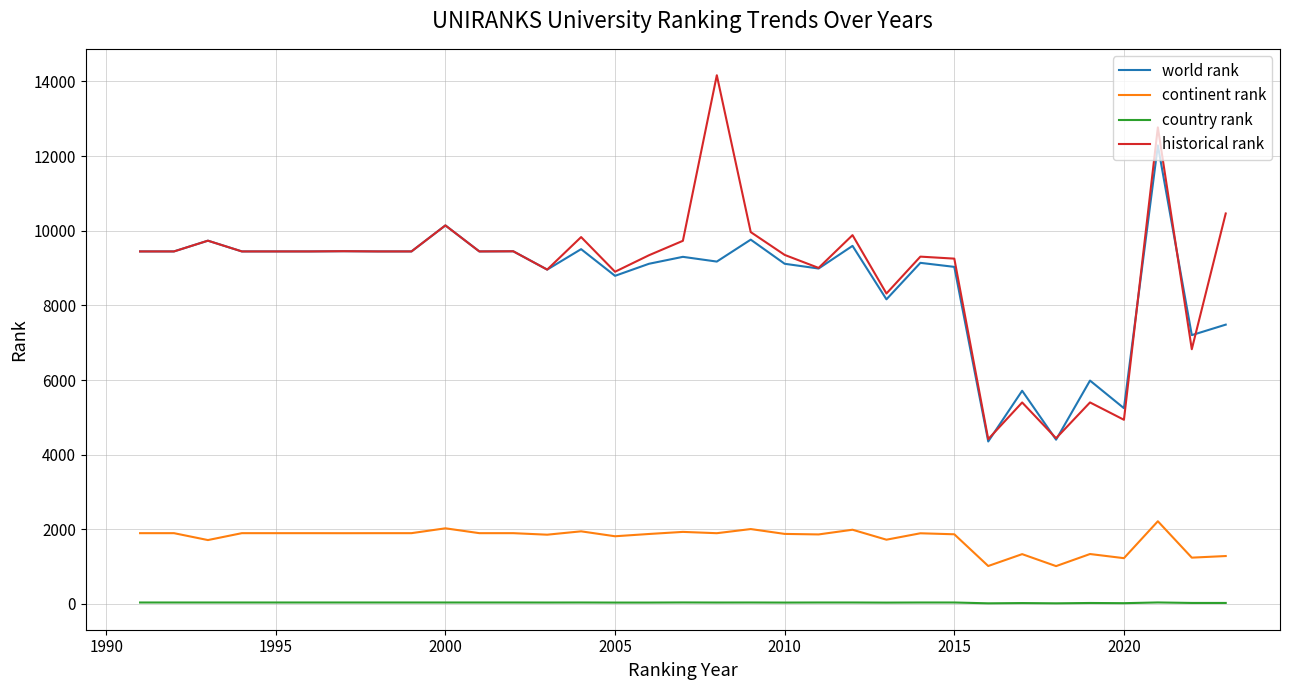

How many lines are shown in the chart?

4